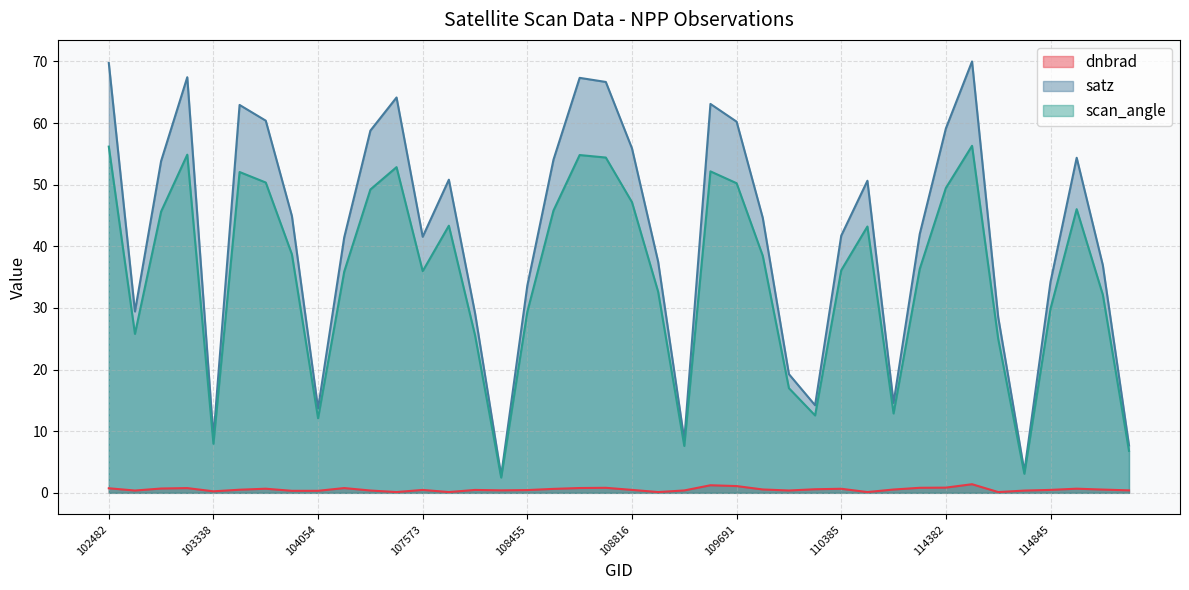

What is the sum of all dnbrad values?

21.8